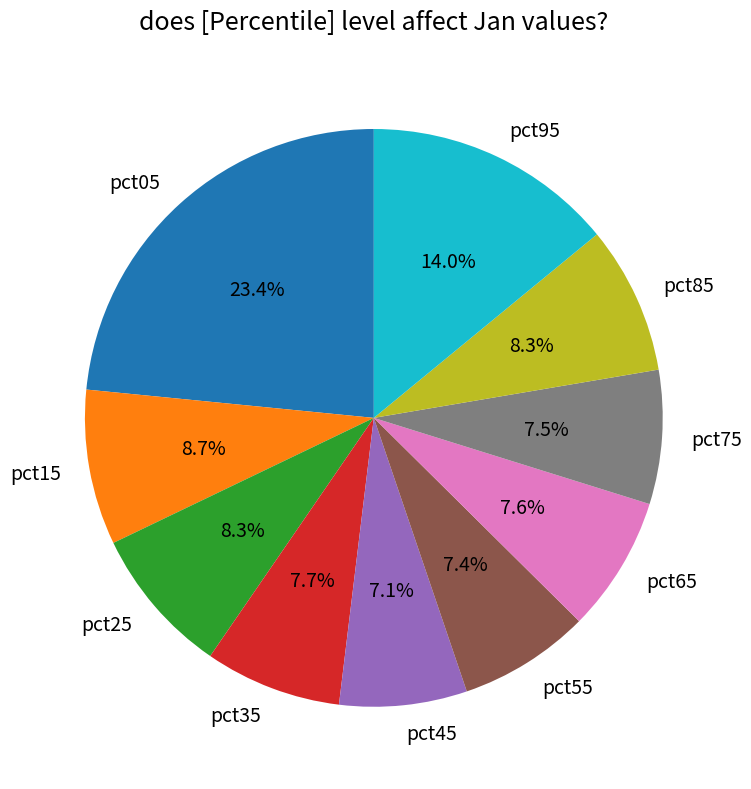

Combined, do pct95 and pct85 account for over 50%?

No